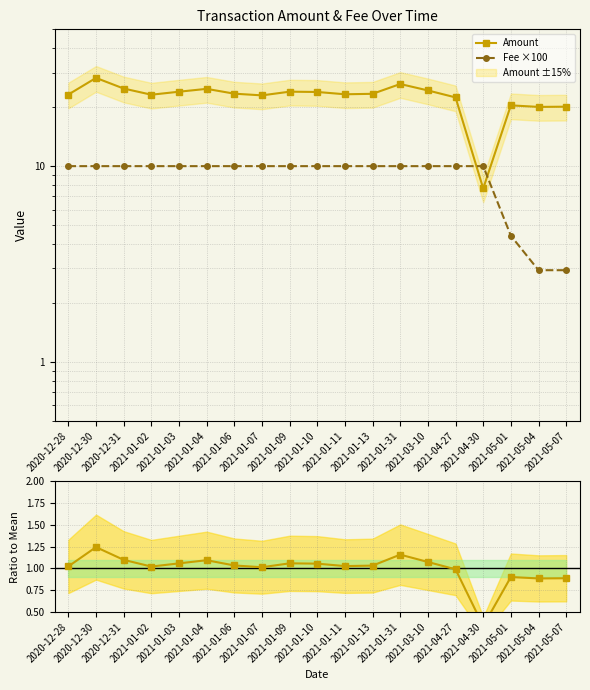

Between which two adjacent categories do Amount and Fee ×100 first intersect?

2021-04-27 and 2021-04-30